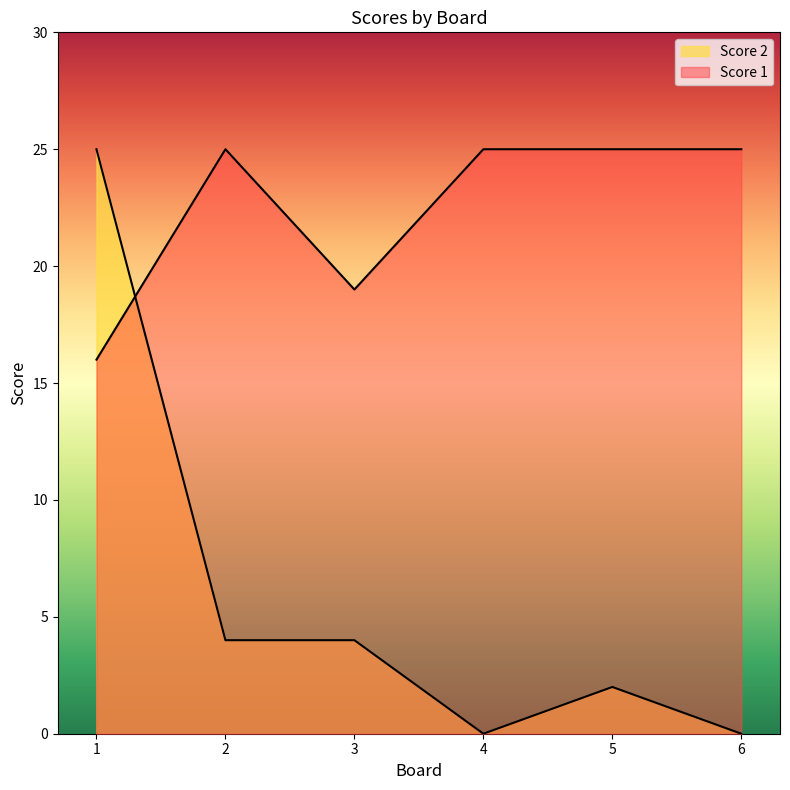

What is the approximate value of Score 1 at 6?

25